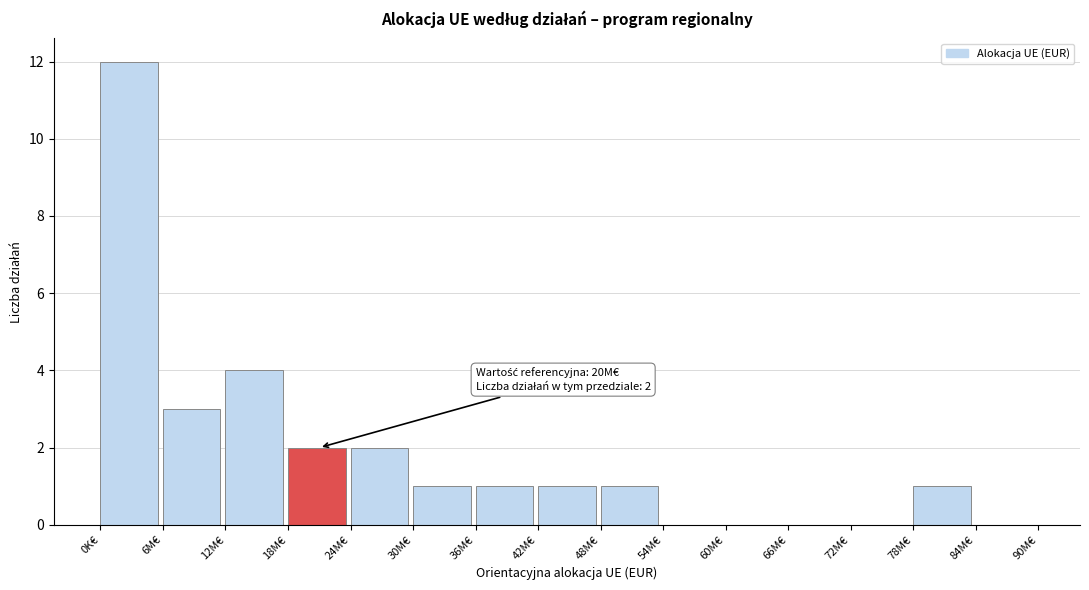

Reading left to right, transcribe all the data shown in this chart.

0K€=12	6M€=3	12M€=4	18M€=2	24M€=2	30M€=1	36M€=1	42M€=1	48M€=1	54M€=0	60M€=0	66M€=0	72M€=0	78M€=1	84M€=0